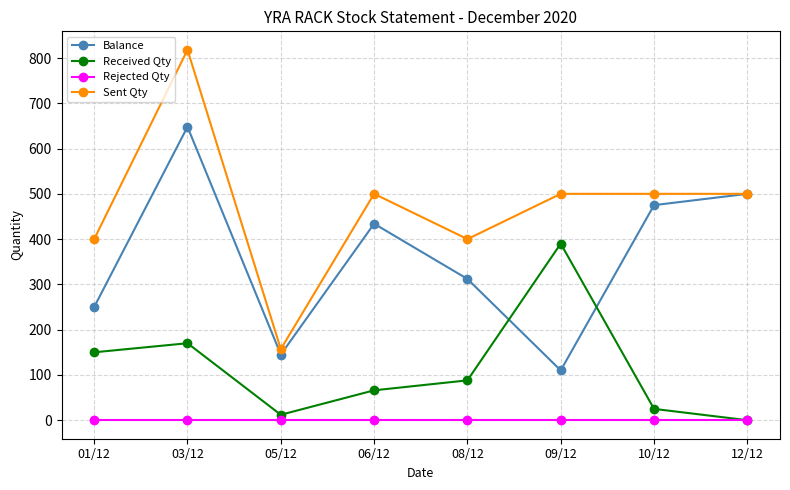

Which series has the largest total across all categories?

Sent Qty